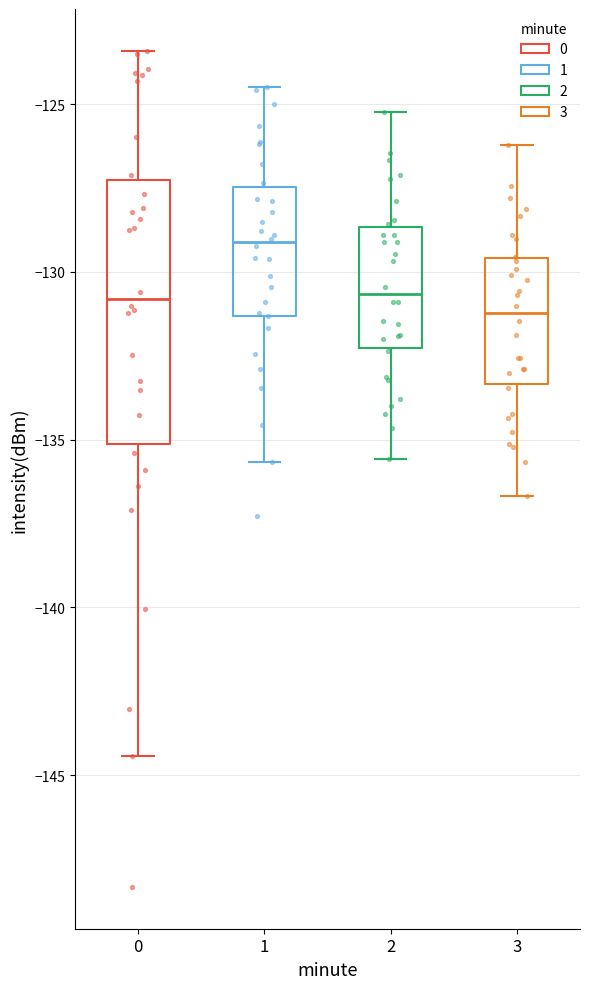

Comparing the boxes themselves (not the whiskers), which one is the tallest?

0